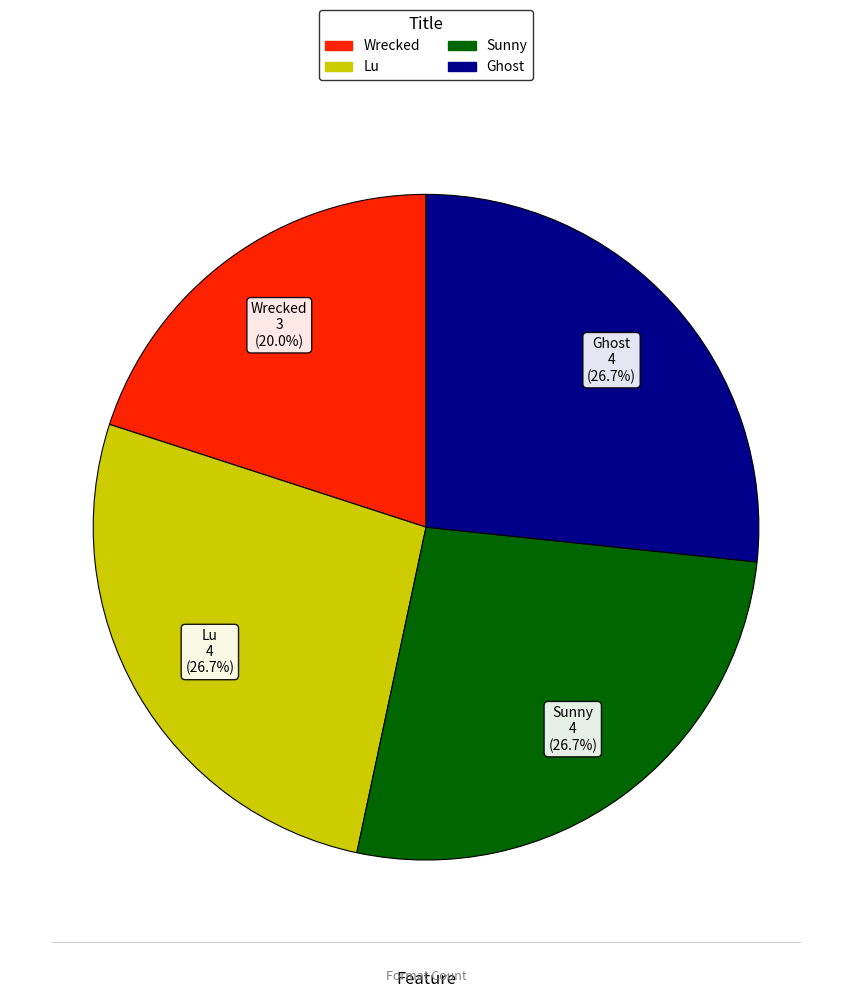

What is the smallest slice in the pie chart?

Wrecked